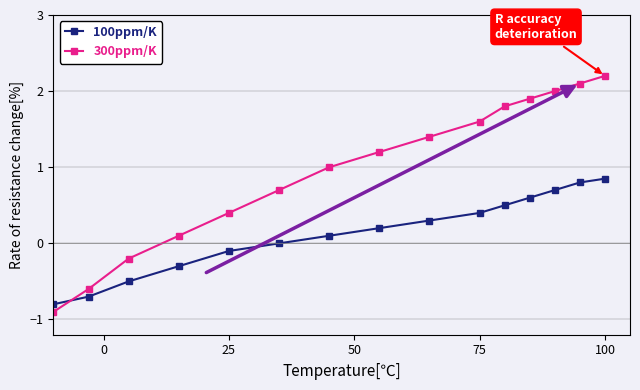

What is the value of the 300ppm/K point at the 6th from the left?

0.7